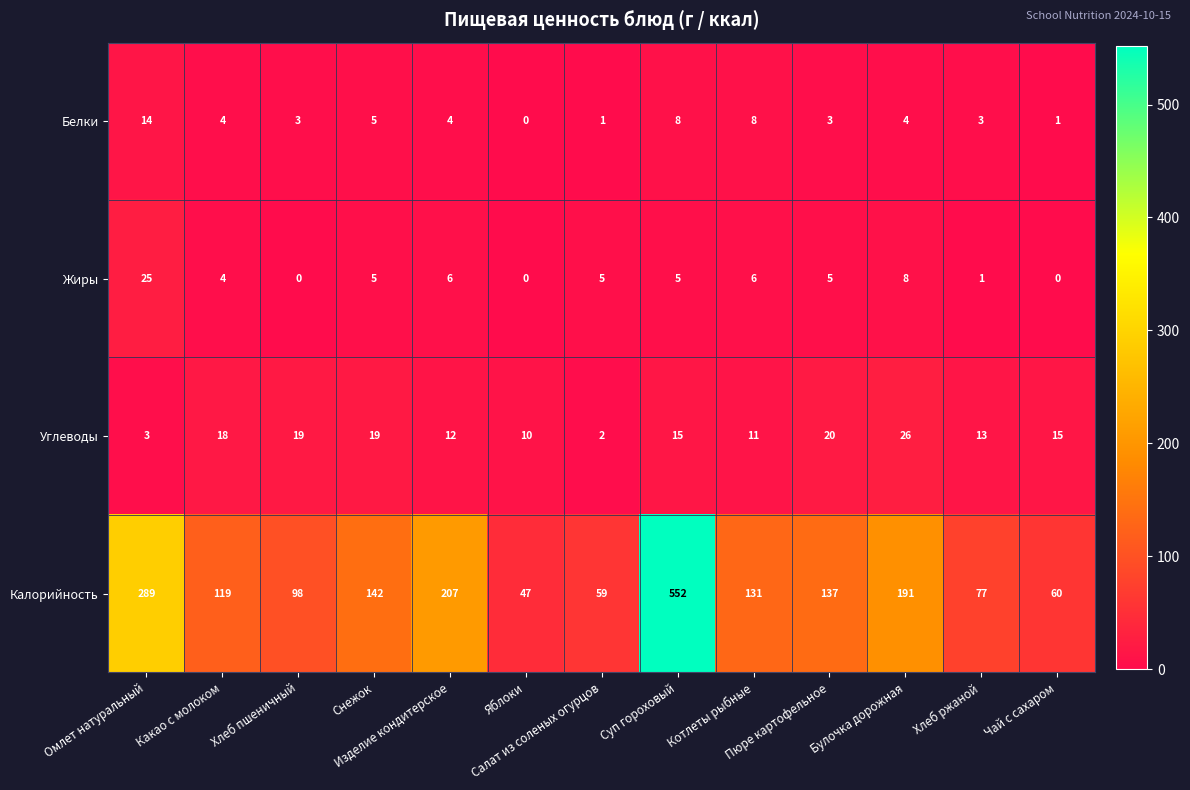

Which series has the largest total across all categories?

Калорийность